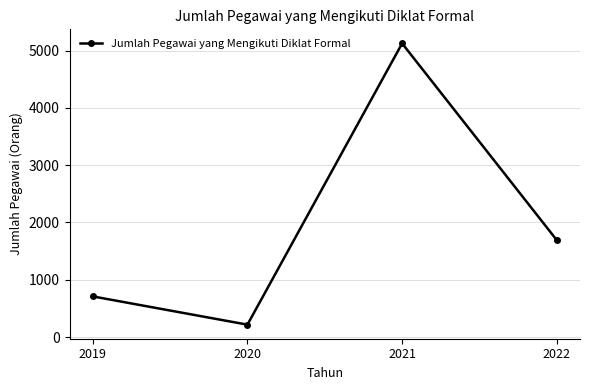

True or false: the data shows 711 at 2019.

True